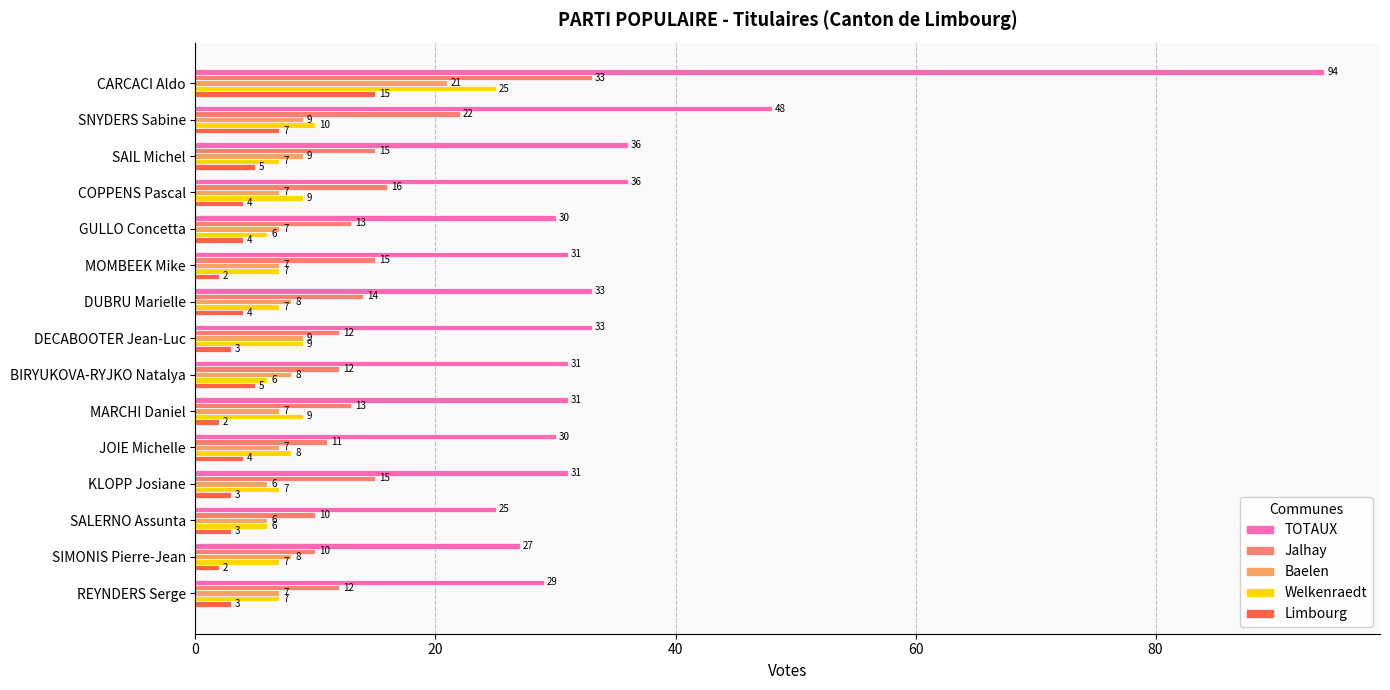

What is the average value of the Baelen series?

8